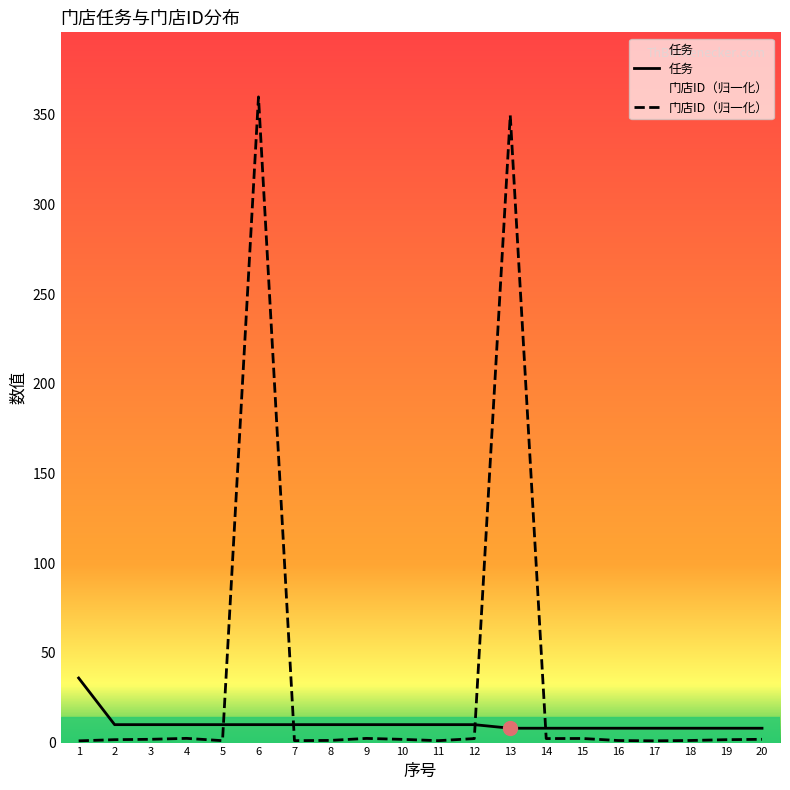

True or false: 任务 has more than 1 interior local peaks.

False